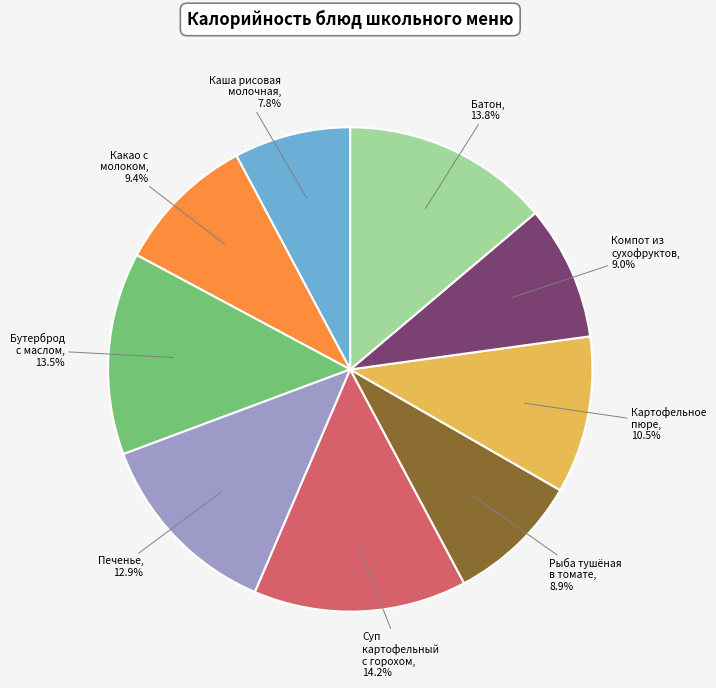

Does any single category account for the majority?

No